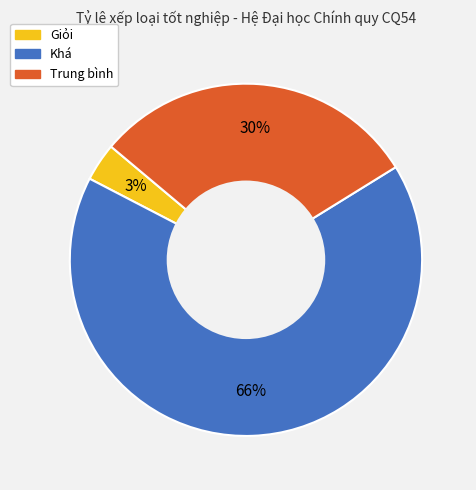

Do Giỏi and Trung bình together represent more than half of the pie?

No